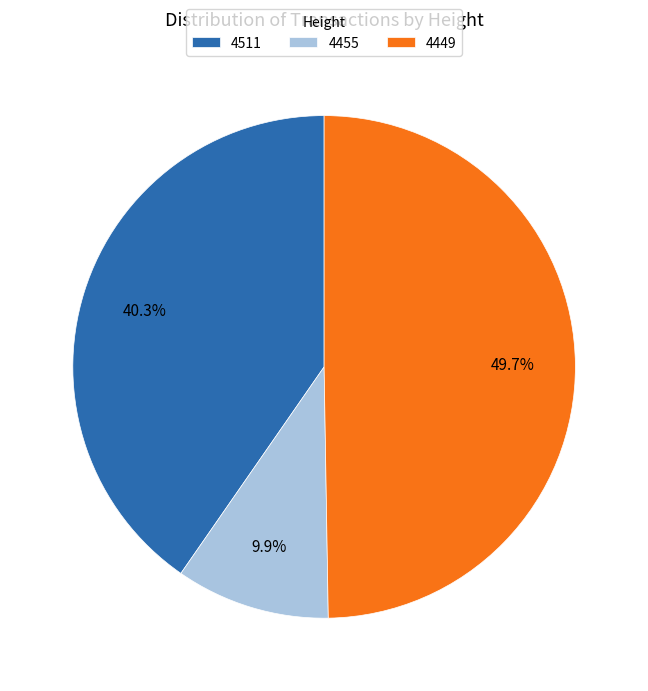

What percentage is NOT represented by 4449?

50.3%